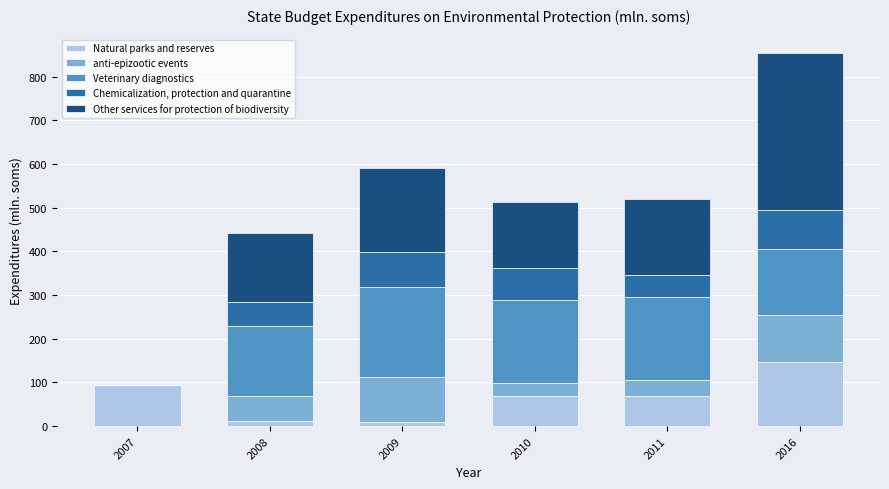

What is the sum of the Natural parks and reserves values at 2016 and 2010?

214.9